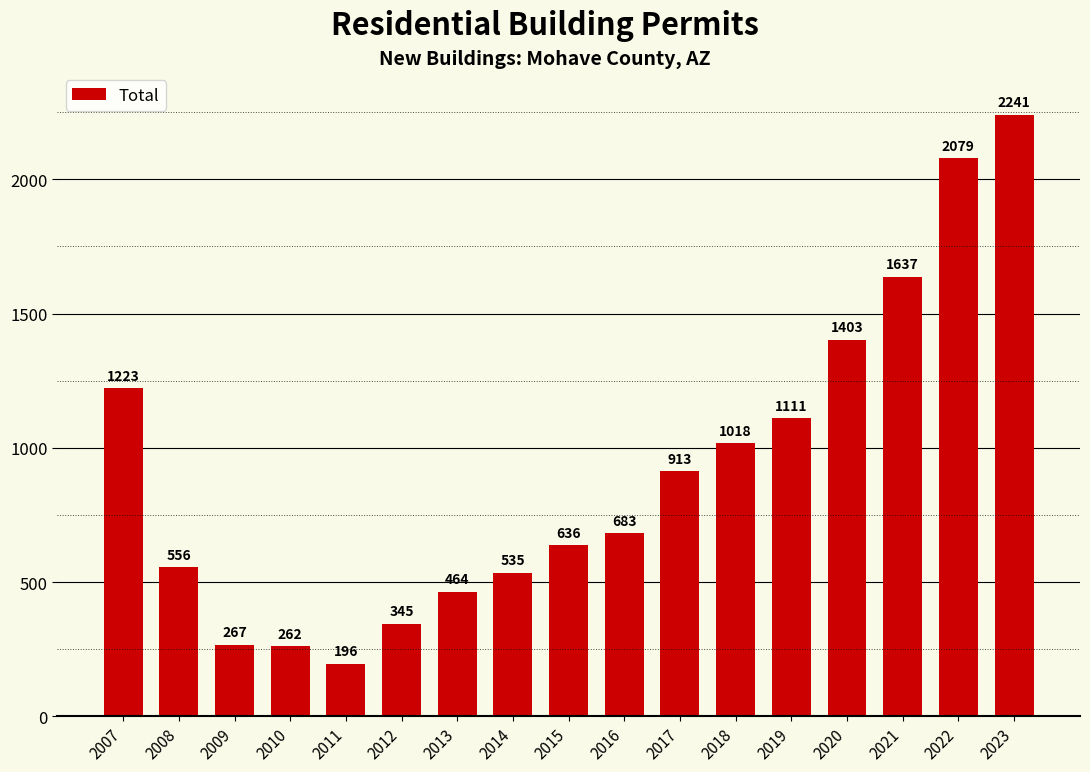

What is the value of the 12th bar from the left?

1018